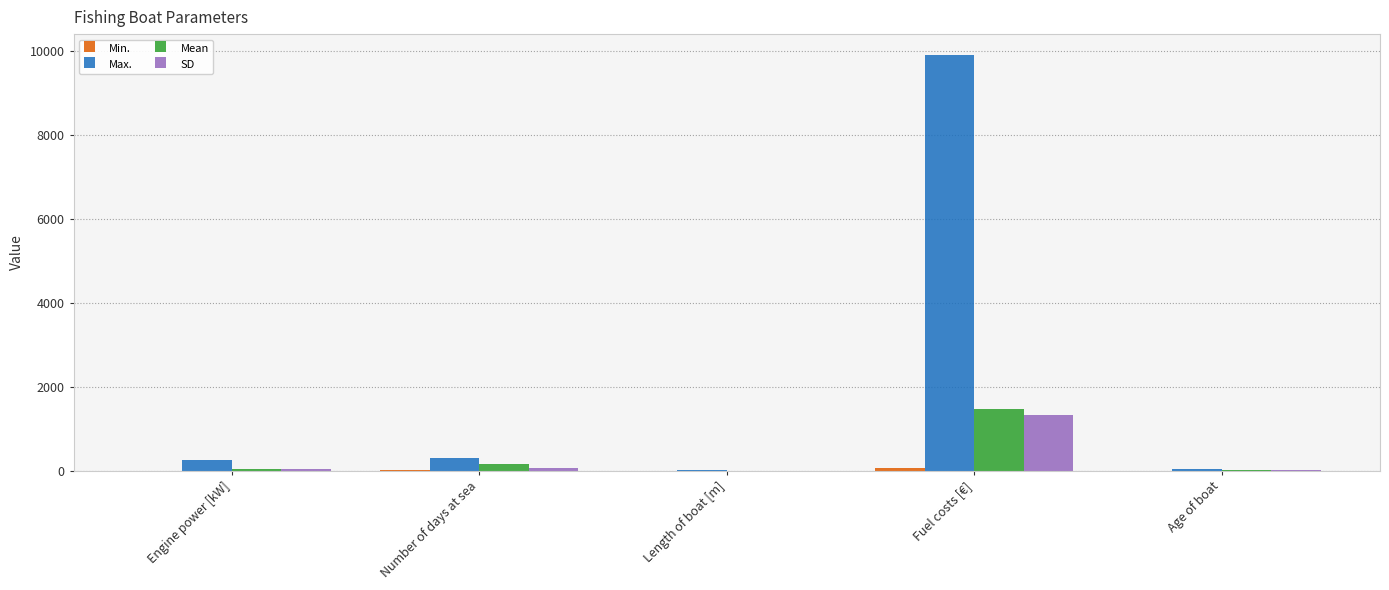

Between Number of days at sea and Fuel costs [€], which series saw the biggest shift?

Max.